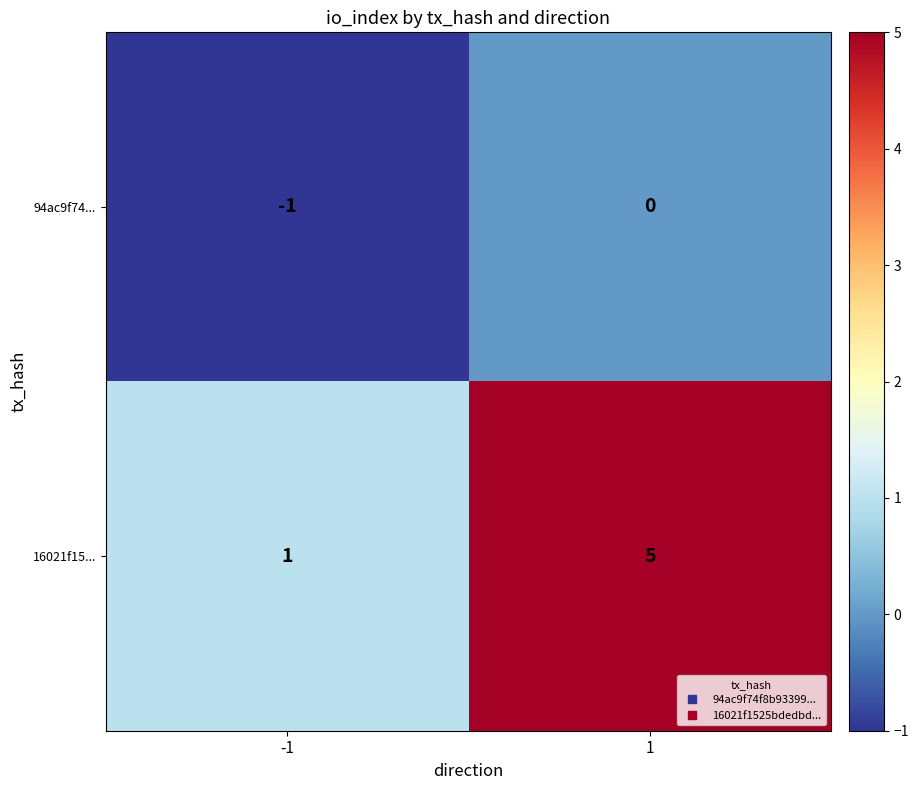

At which category is the sum across all series the highest?

1